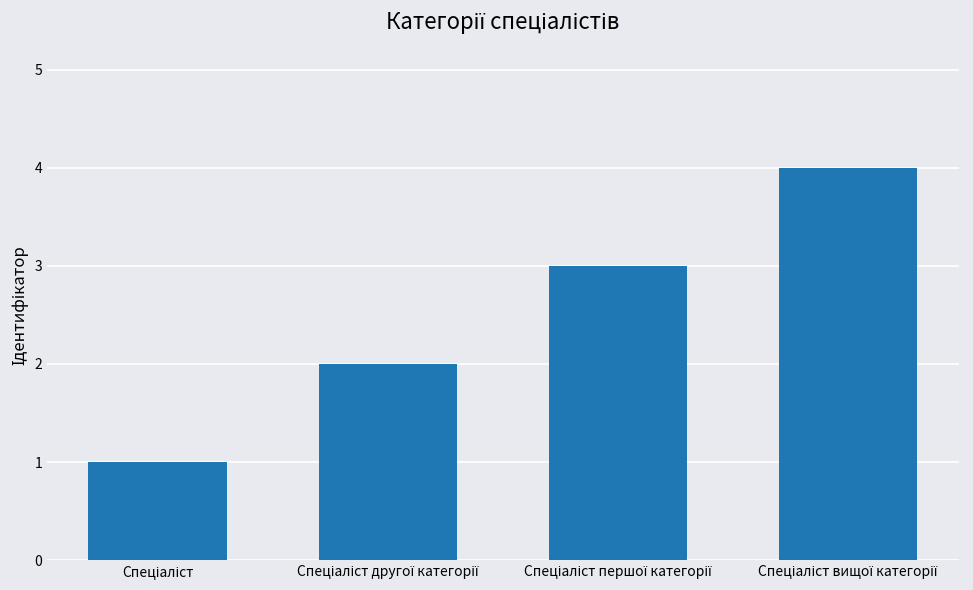

What is the greatest value displayed?

4